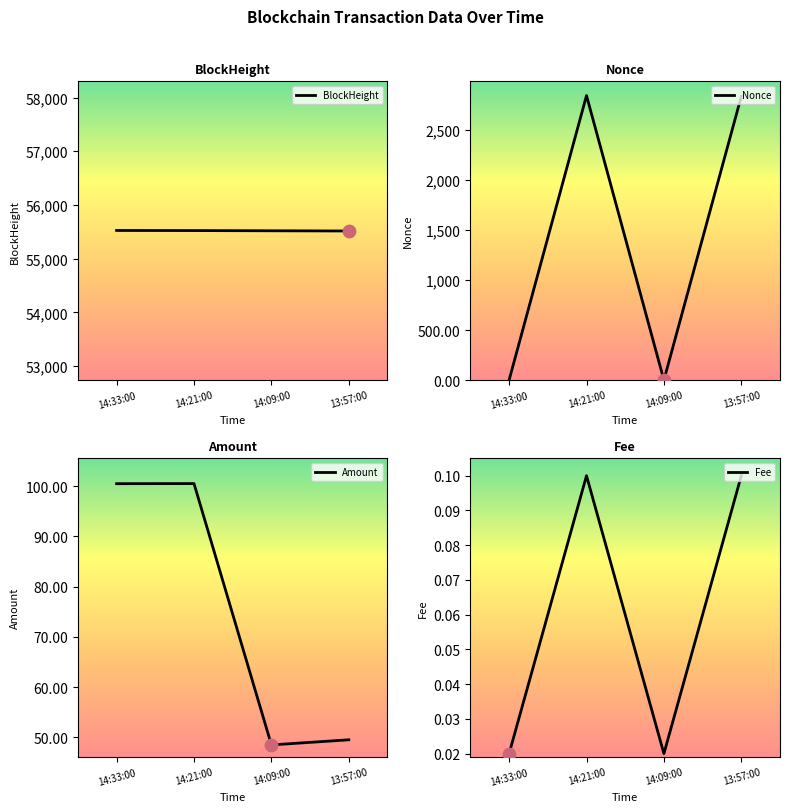

Which series has the widest spread of Y values?

Nonce